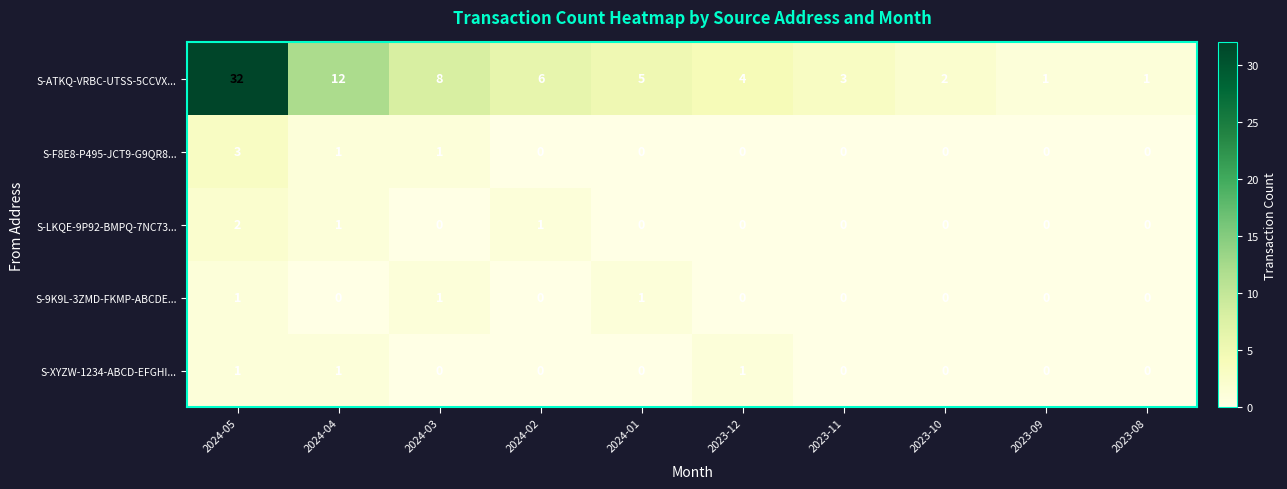

What is the difference between the highest and lowest values at 2023-09?

1